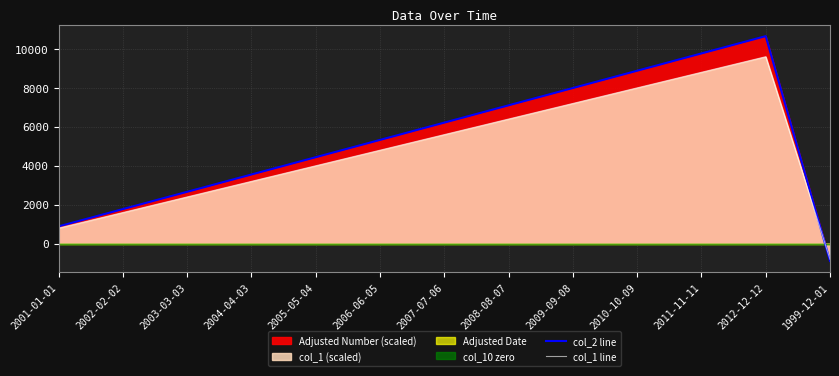

What is the lowest value of the col_2 line series?

-888.0